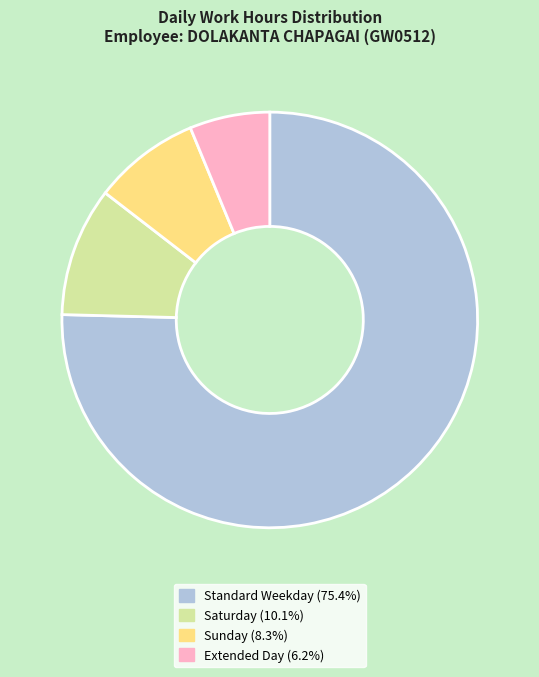

Is there a majority slice in this chart?

Yes